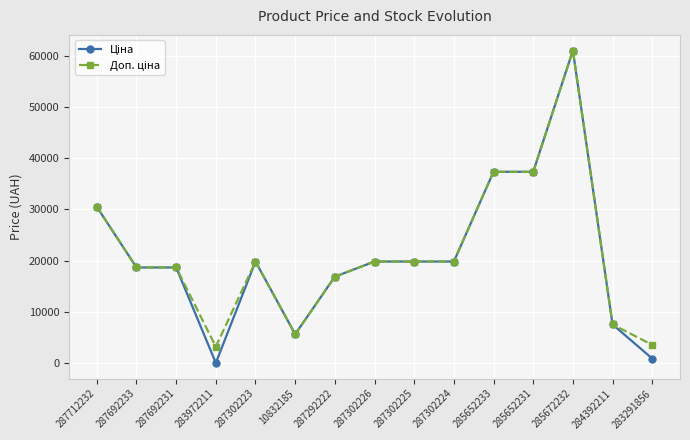

What is the label of the 15th point from the right?

287712232